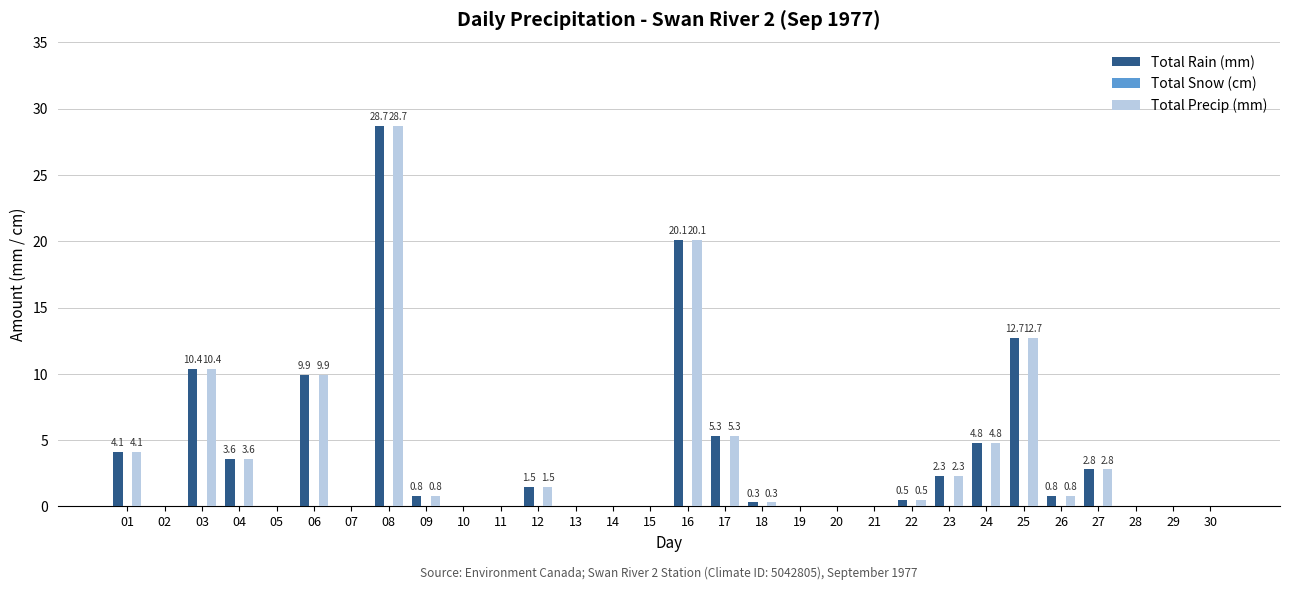

How many groups of bars are there?

30